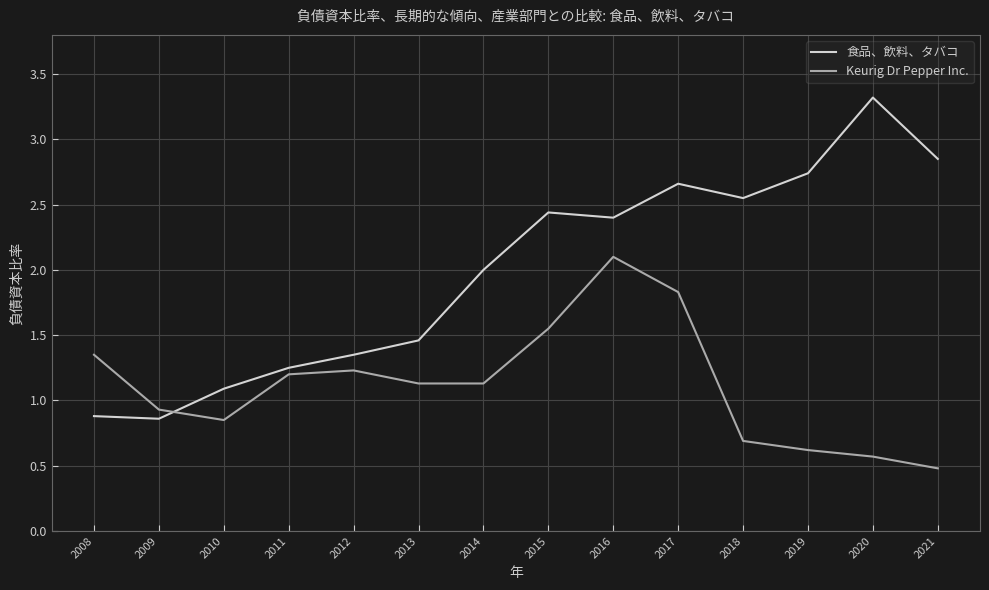

Where is the first local maximum for 食品、飲料、タバコ?

2015